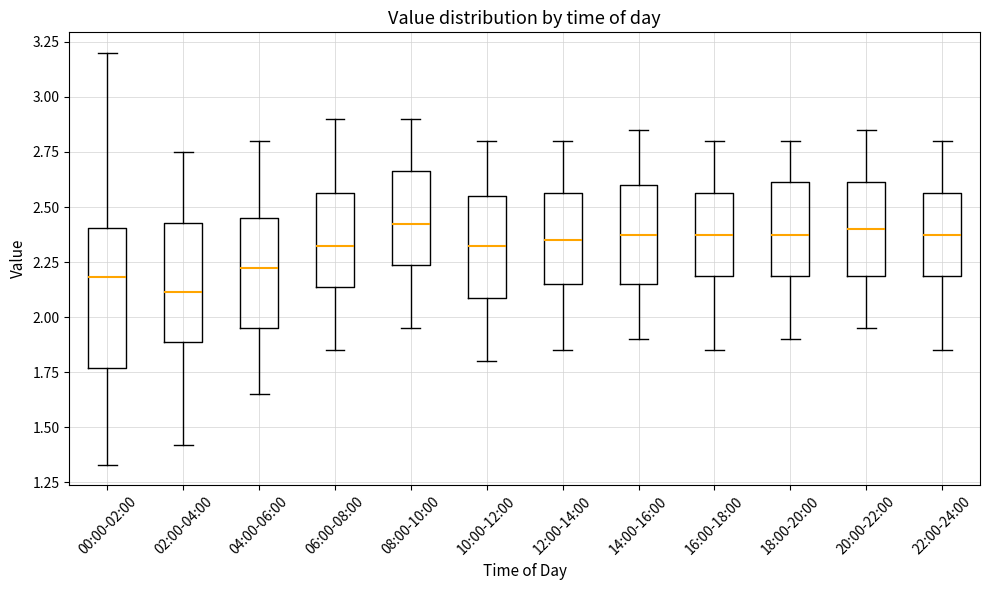

Which box's median line is the lowest?

02:00-04:00